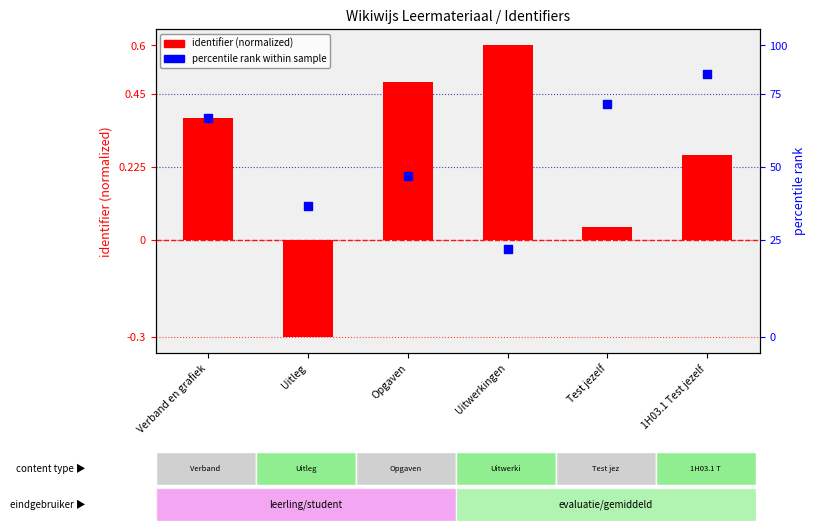

Is the value of identifier (normalized) at Test jezelf greater than the value of percentile rank within sample at Verband en grafiek?

No